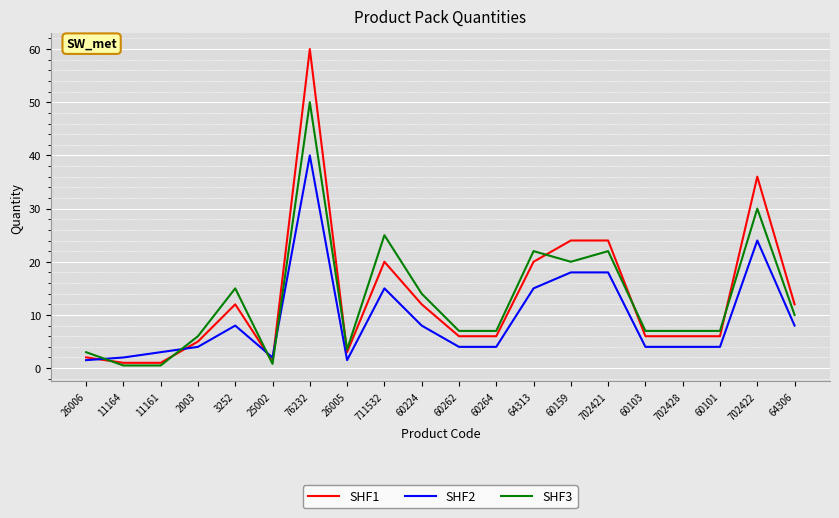

What is the difference between the maximum and second lowest values in the SHF3 series?

49.5